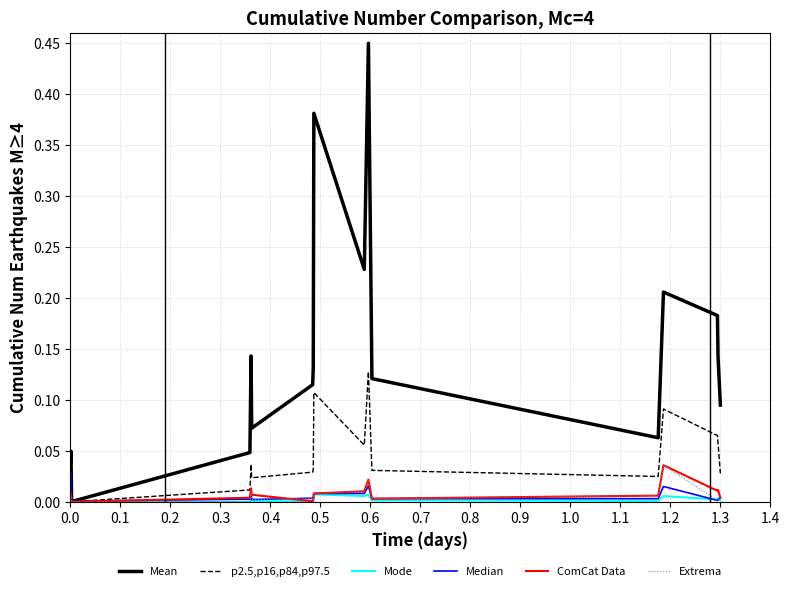

Which series has the widest spread of values?

Mean